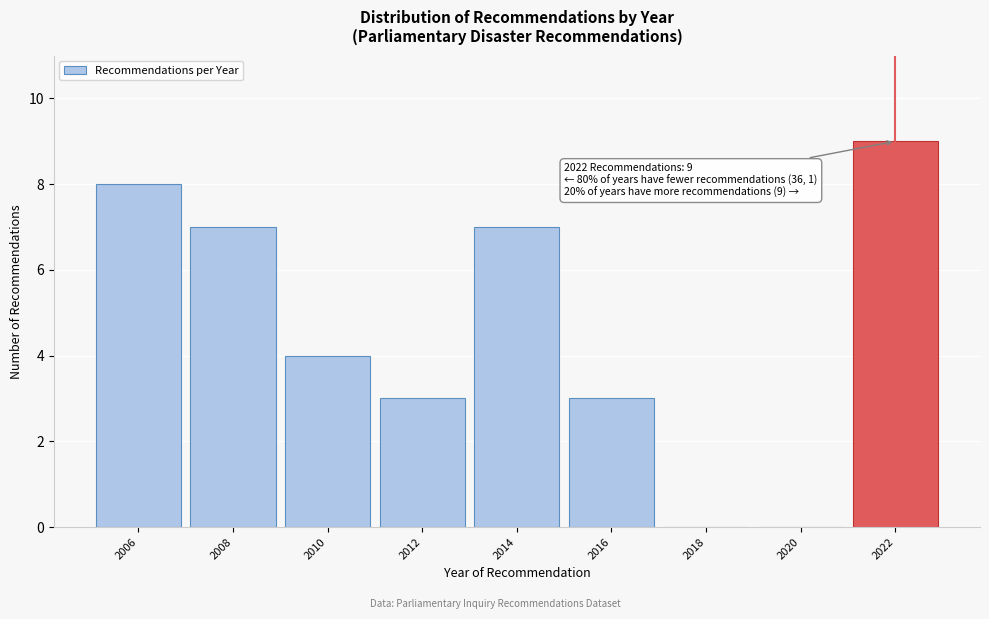

Reading left to right, what are all the values shown in this chart?

2006=8	2008=7	2010=4	2012=3	2014=7	2016=3	2018=0	2020=0	2022=9